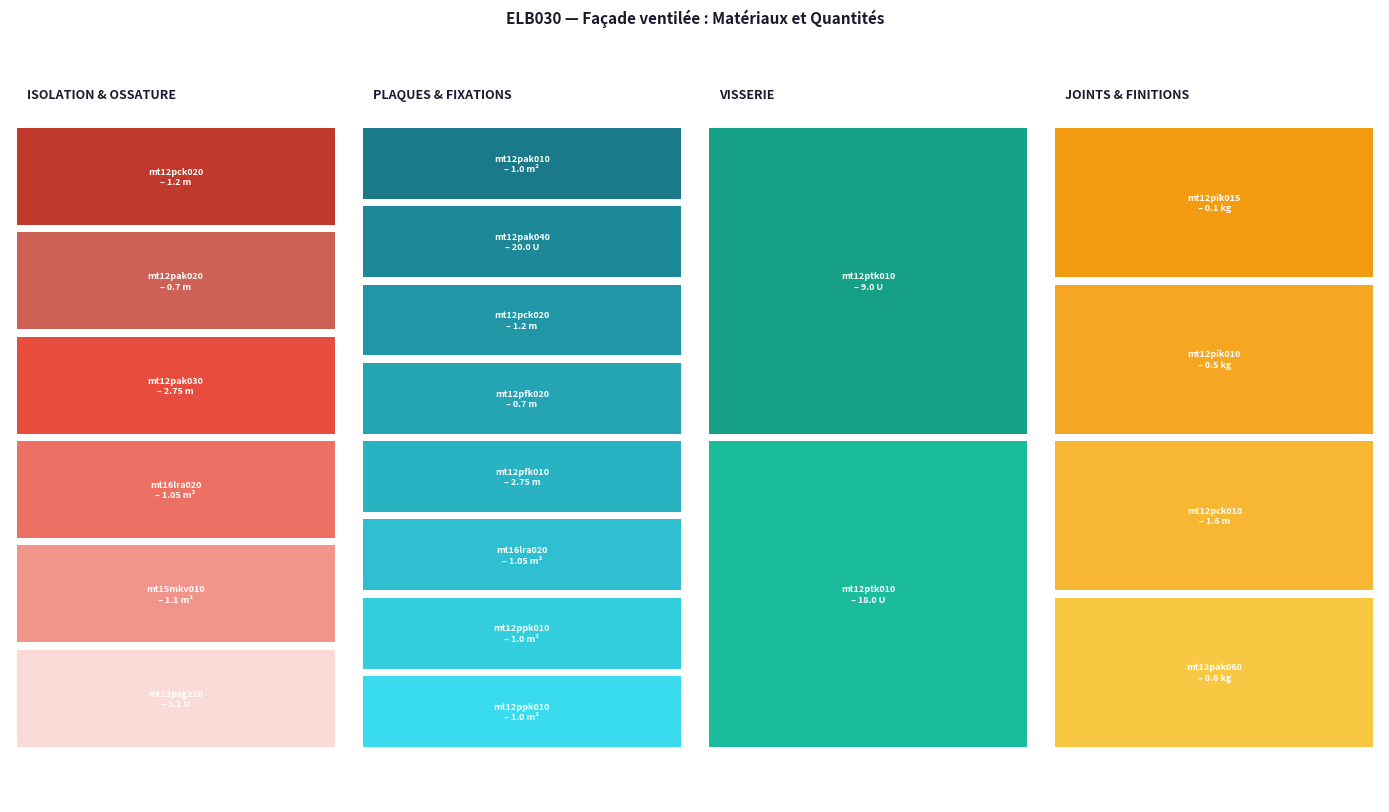

True or false: the data shows 1.1 at mt16lra020ebm.

True